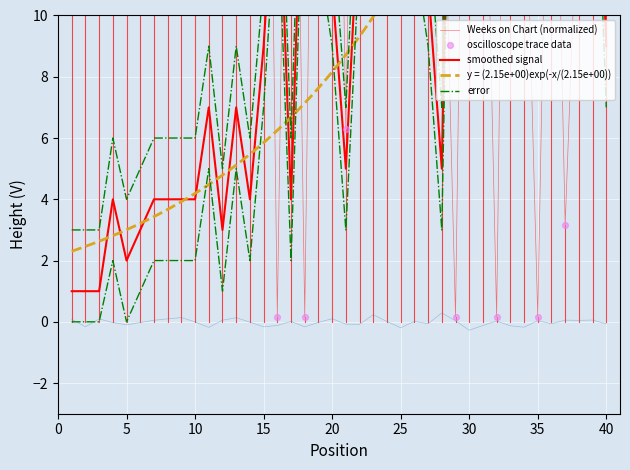

Is the value of Peak Position at 29 greater than the value of Weeks on Chart at 13?

No